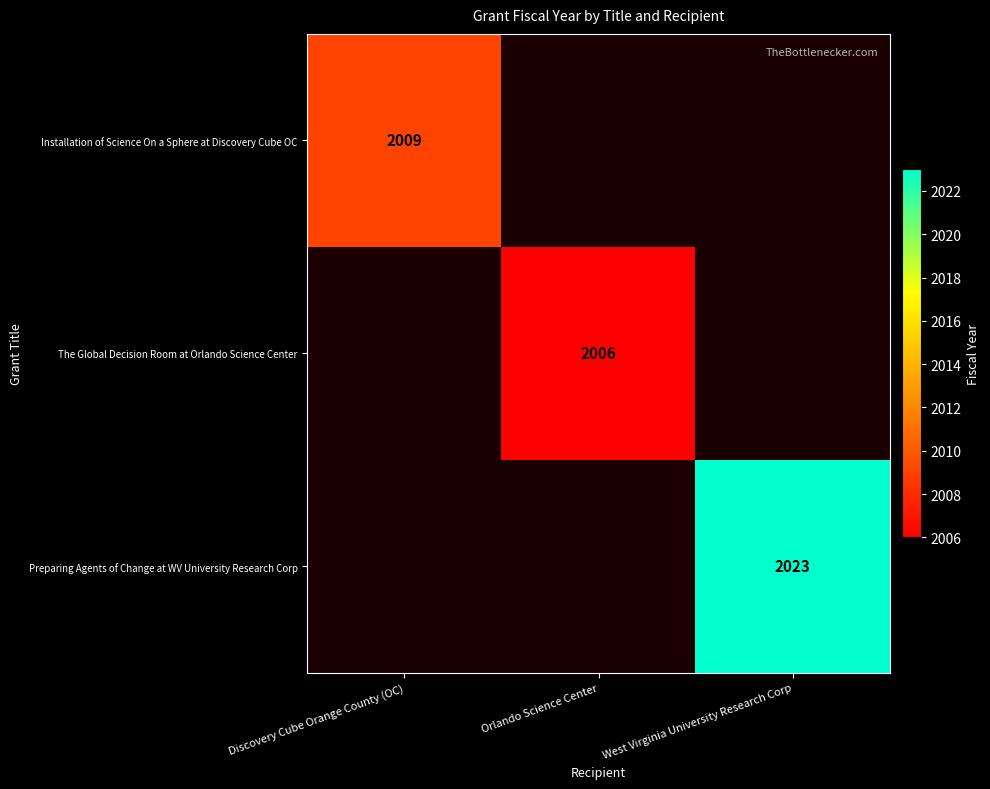

True or false: Preparing Agents of Change at WV University Research Corp has a value of 2023 at West Virginia University Research Corp.

True